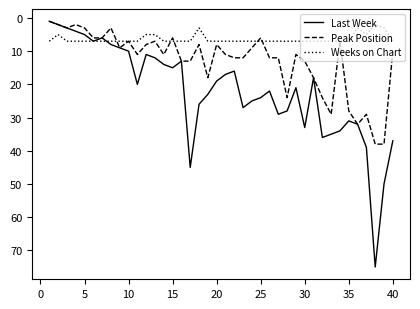

List the series in order of their overall mean, lowest first.

Weeks on Chart, Peak Position, Last Week